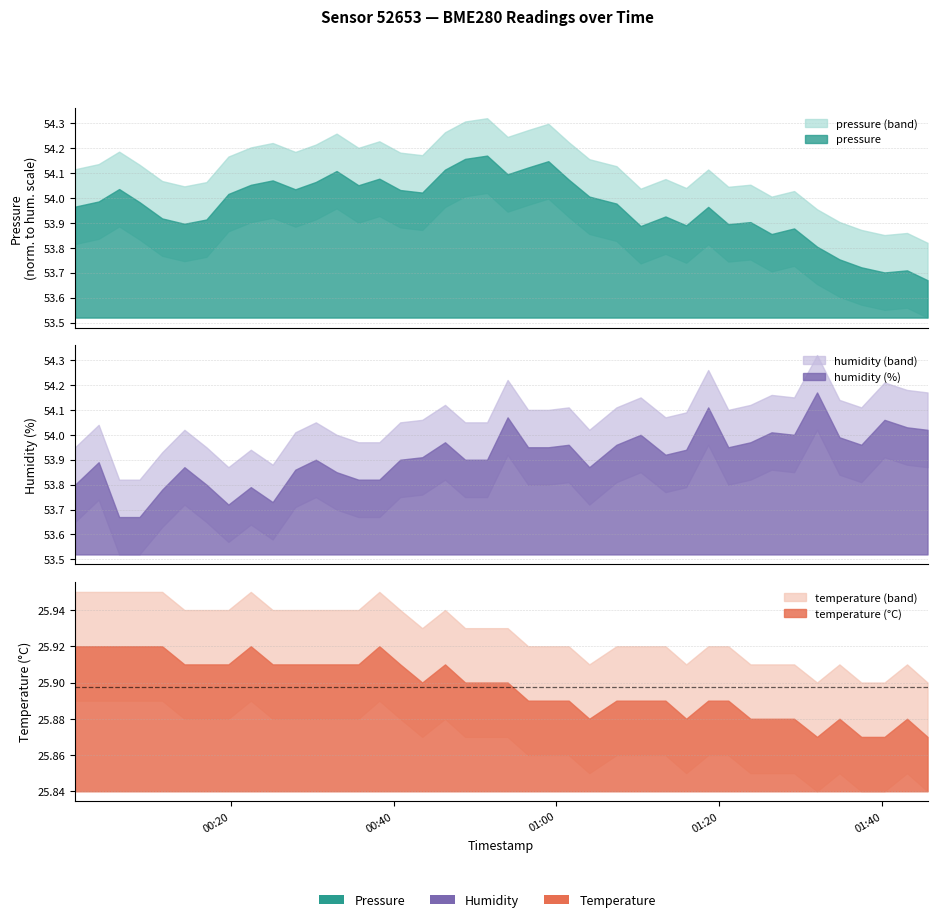

What is the sum of the humidity values at 0 and 13?

107.6